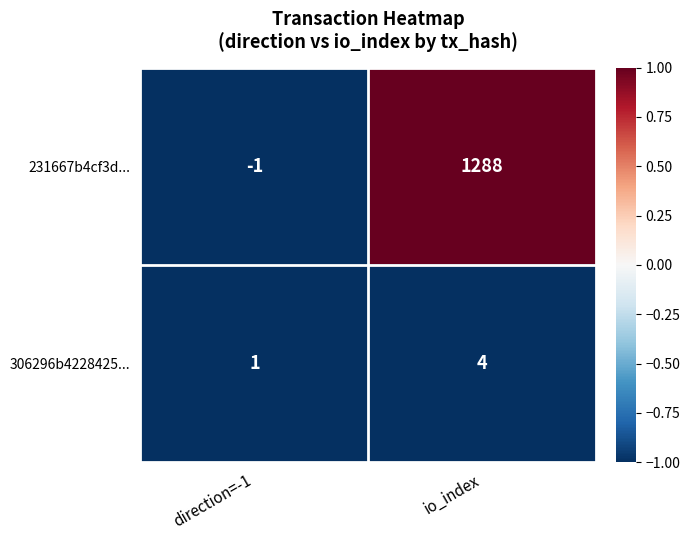

Reading left to right, list all the values displayed in this chart.

231667b4cf3d...: -1	1288
306296b4228425...: 1	4